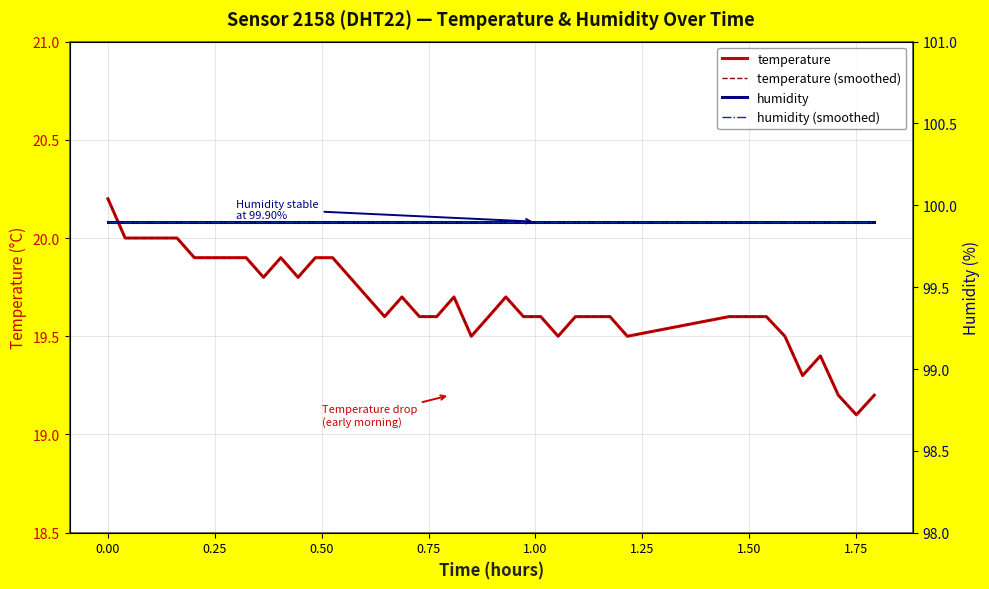

Is the value of temperature at 0.75 greater than the value of temperature (smoothed) at 37?

Yes